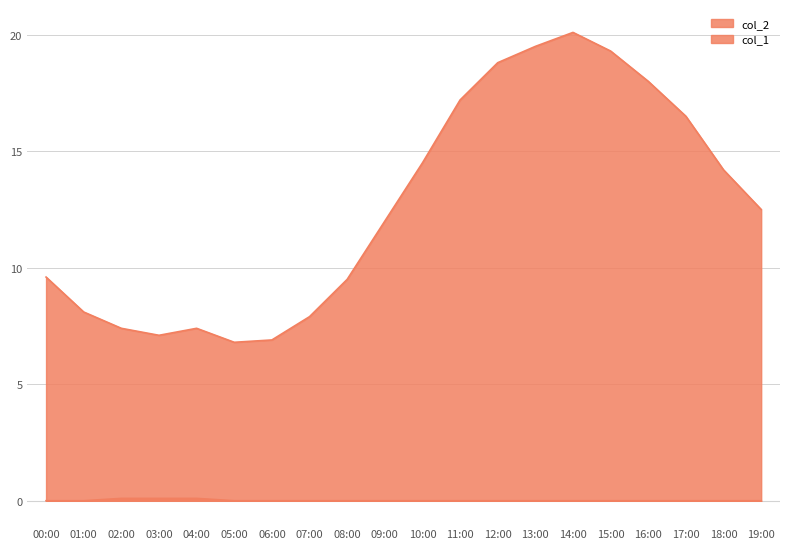

True or false: col_2 and col_1 cross at least once.

False